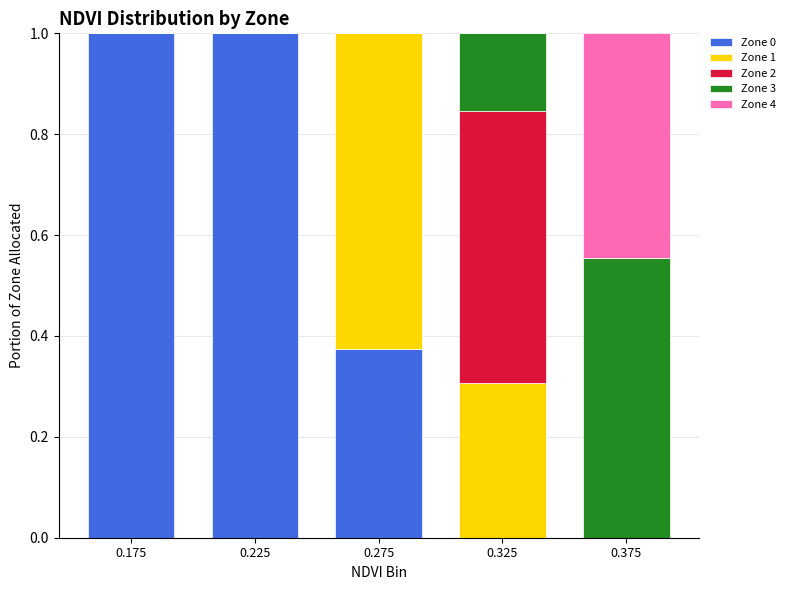

Is it true that Zone 0 equals 0.4 at 0.225?

False